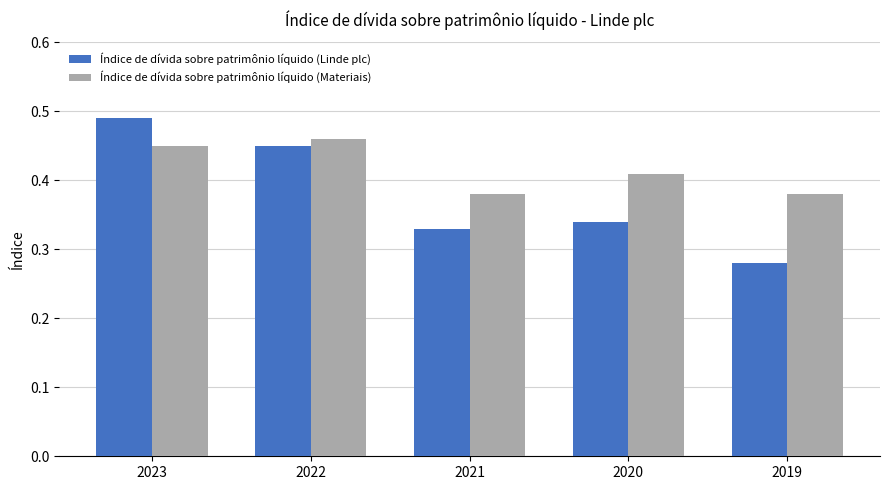

What is the difference between the maximum and minimum values in the Índice de dívida sobre patrimônio líquido (Linde plc) series?

0.2